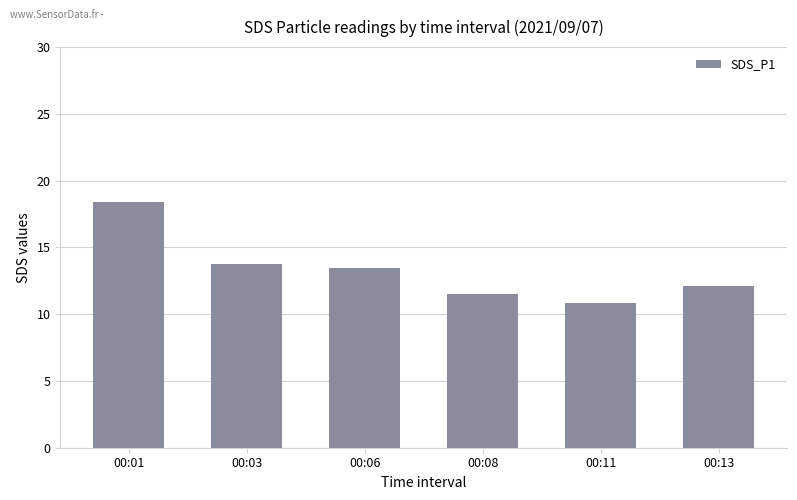

Approximately how many times larger is the value at 00:06 compared to 00:13?

1.1